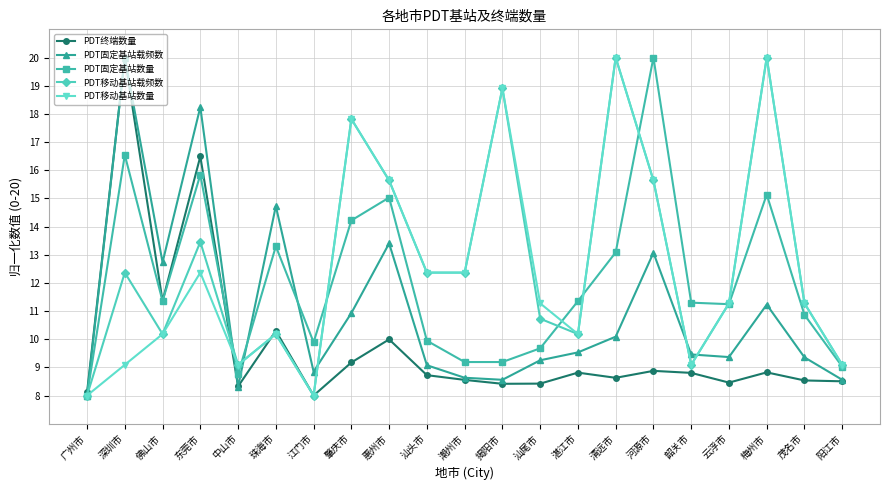

At which category does PDT移动基站数量 reach its first local valley?

中山市